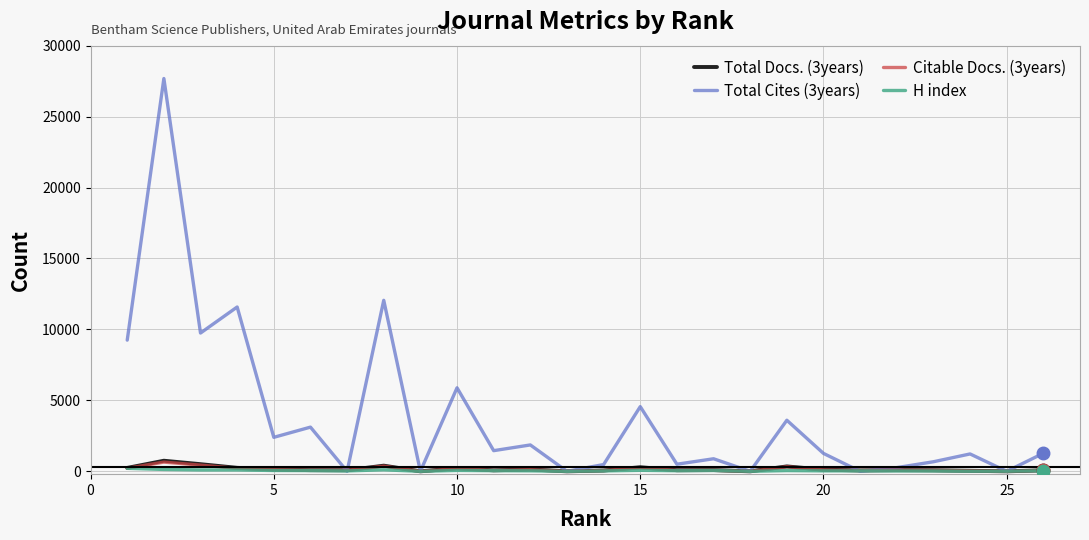

Which series has the widest spread of values?

Total Cites (3years)